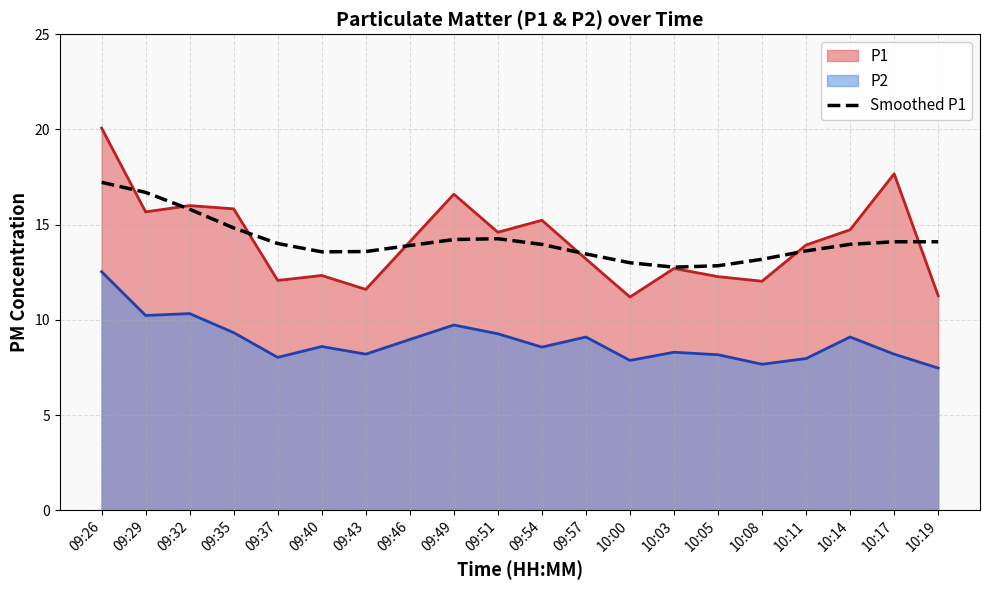

What is the average value?

14.2